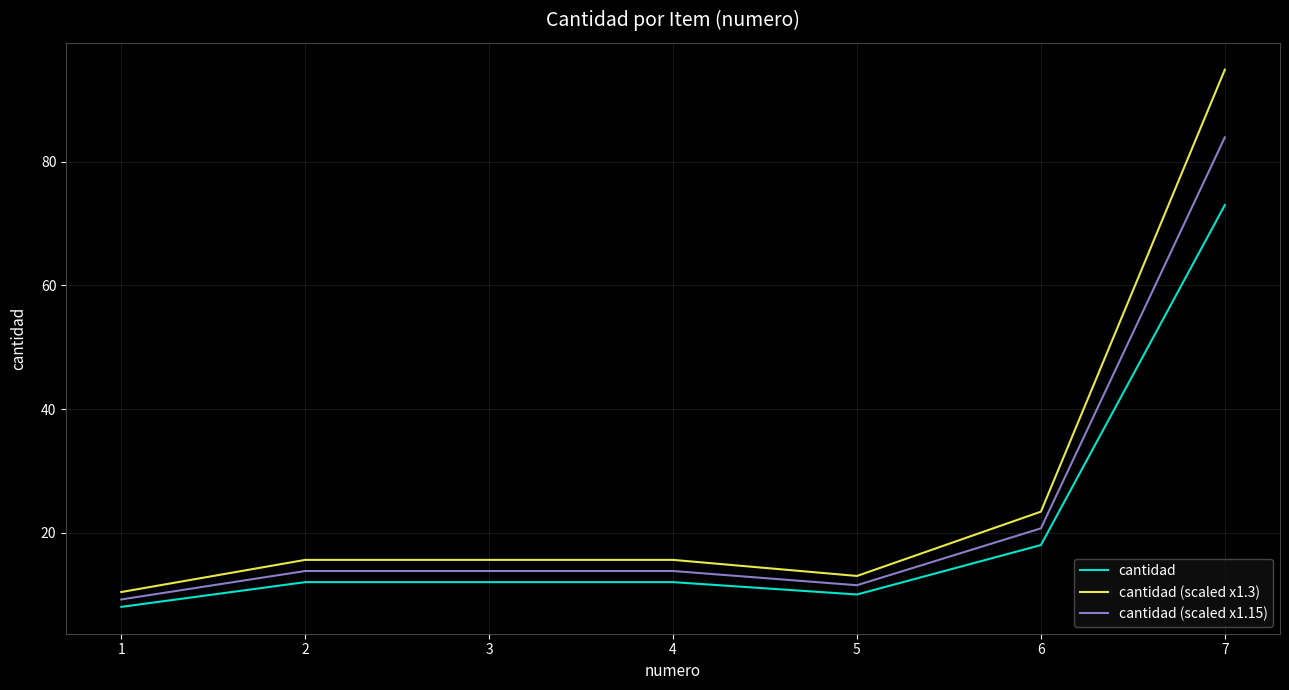

List the series in order of their peak value, highest first.

cantidad (scaled x1.3), cantidad (scaled x1.15), cantidad